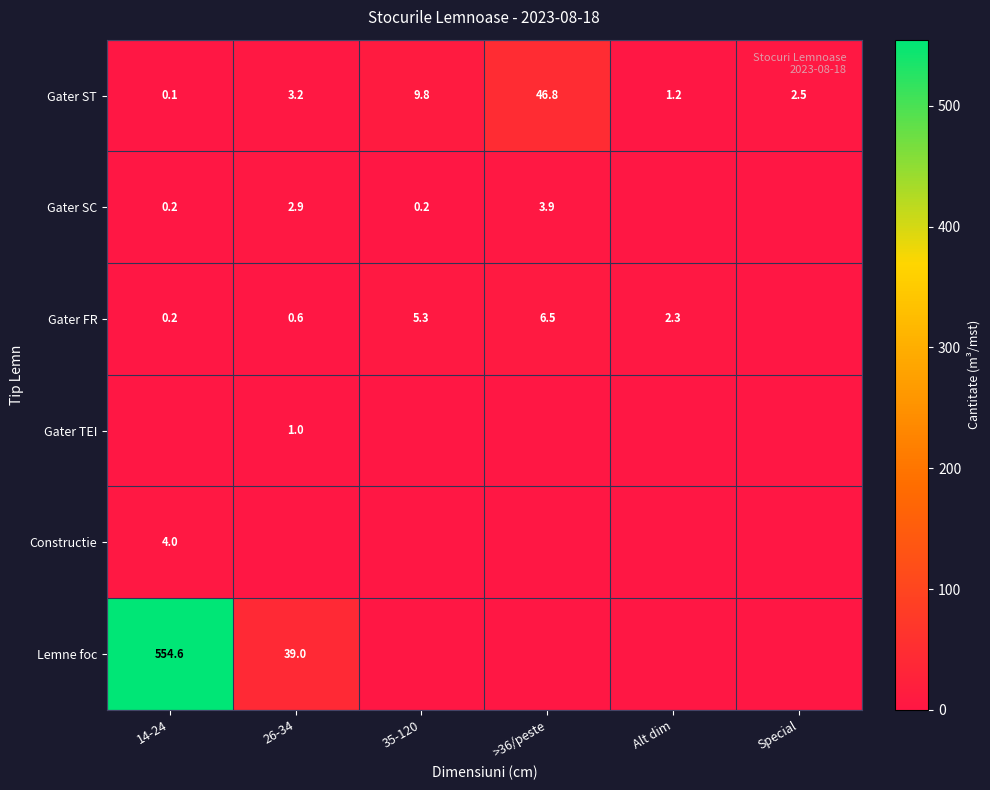

Which has a higher value, 14-24 or Alt dim?

Alt dim